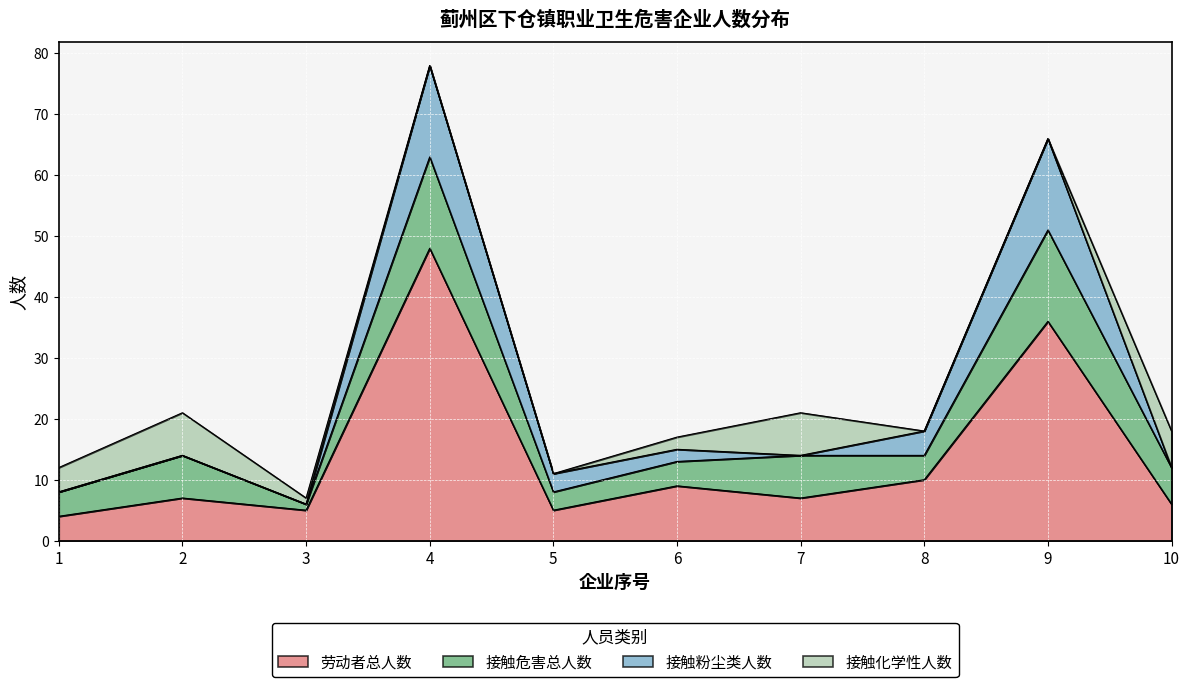

At which label does 接触化学性人数 first exceed 2?

1